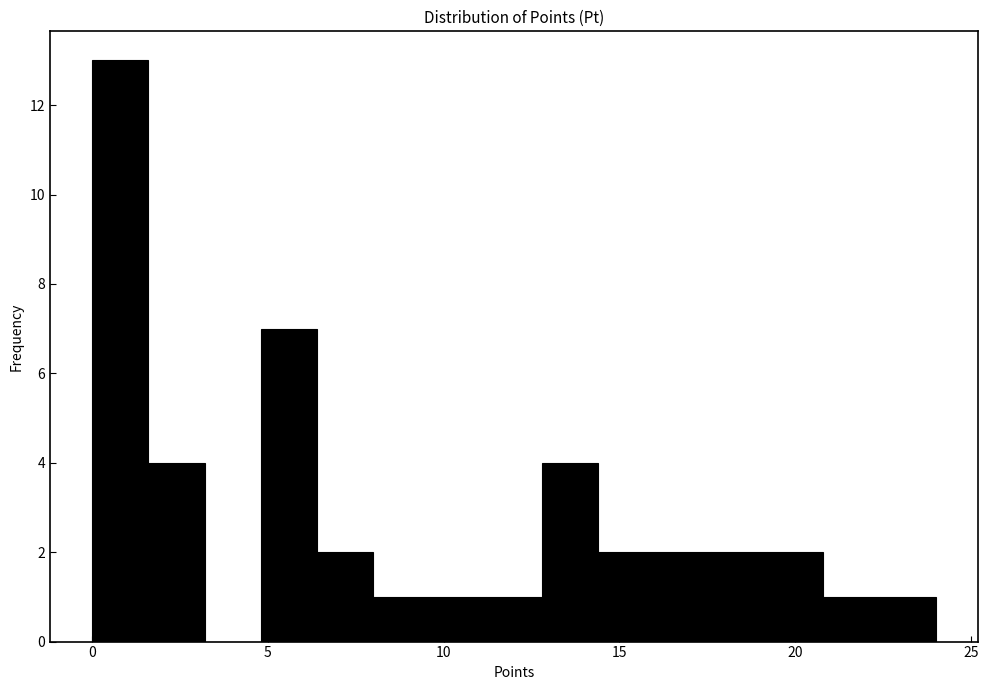

Around what value on the x-axis is the tallest bar? Give the approximate position of its centre, as read against the axis.

1.0